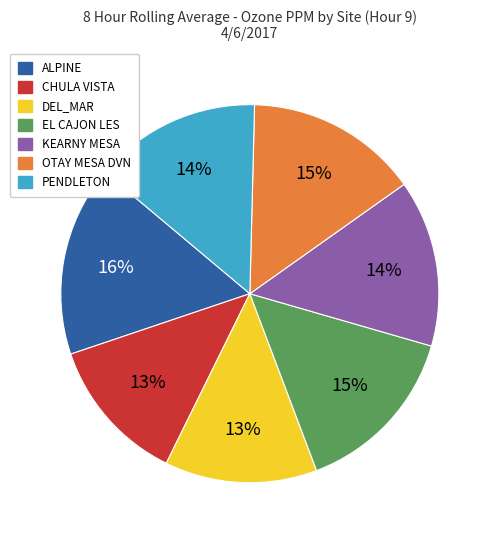

To the nearest percent, what percentage of the pie is EL CAJON LES?

15%